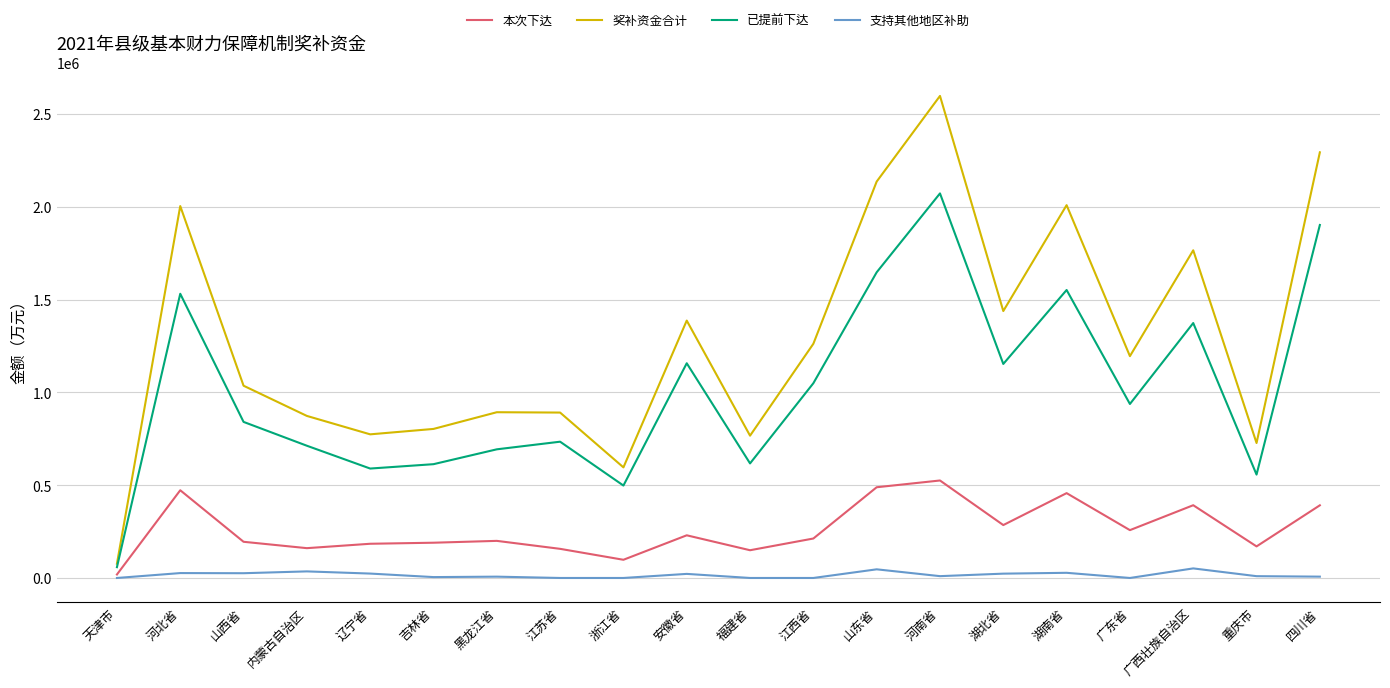

List the series in order of their overall mean, highest first.

奖补资金合计, 已提前下达, 本次下达, 支持其他地区补助